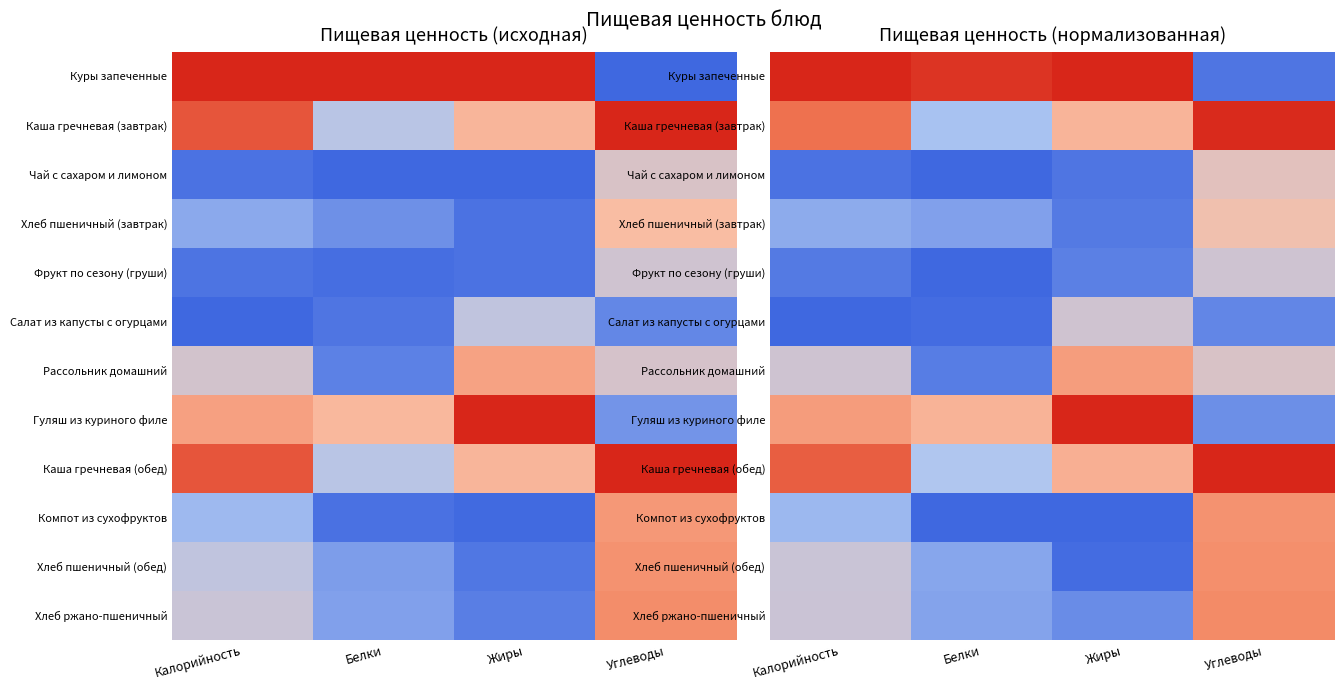

At which category is the sum across all series the highest?

Углеводы